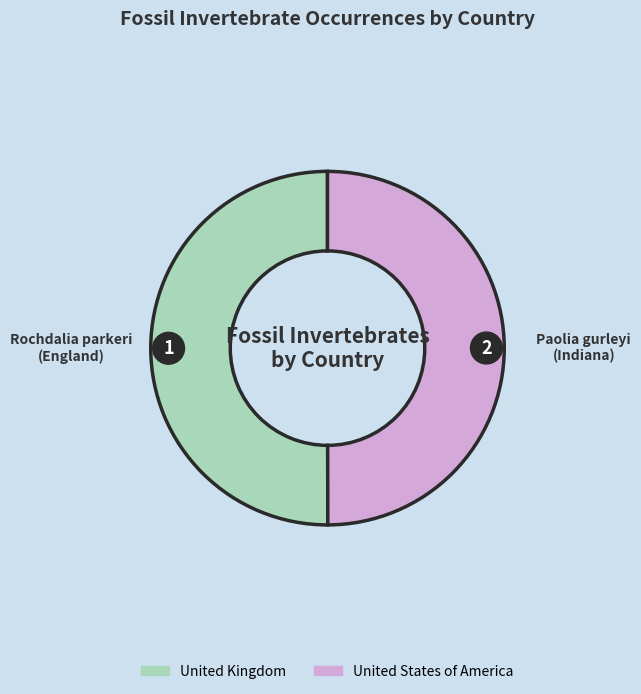

What percentage is the United States of America slice, to the nearest percent?

50%